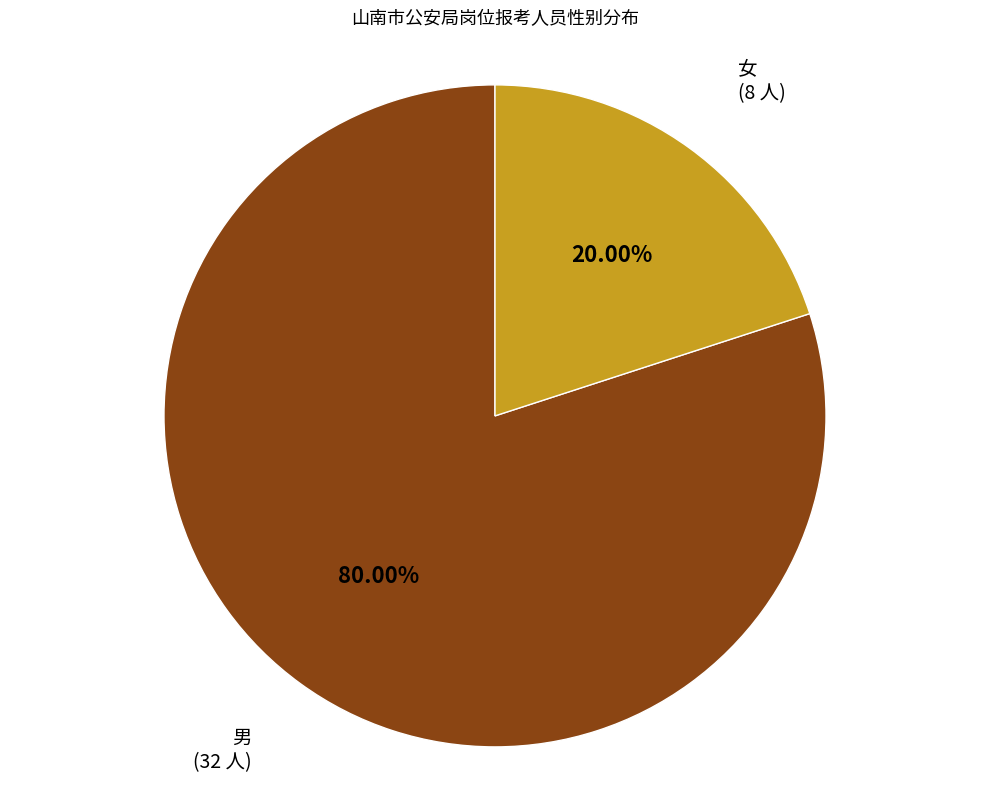

What percentage is NOT represented by 男?

20.0%